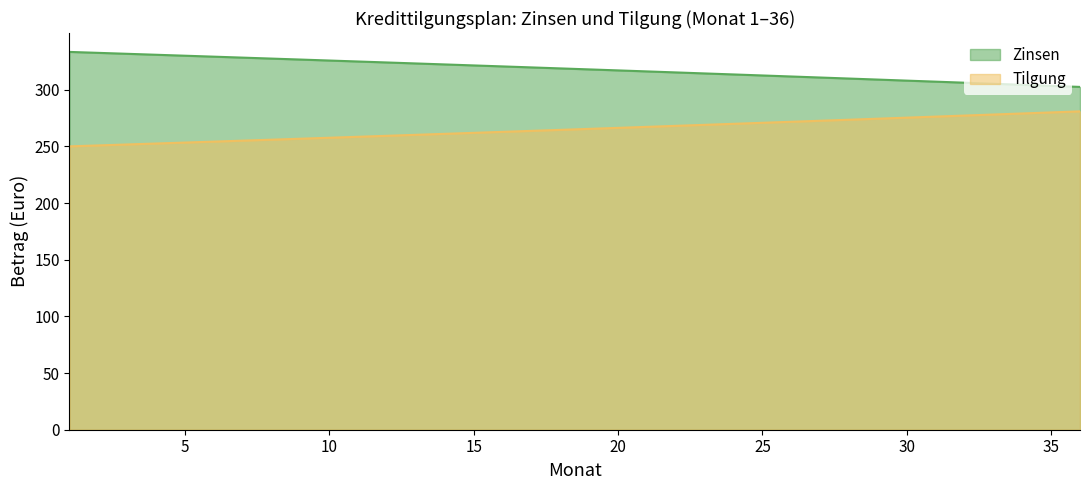

At which label is Zinsen closest to 317?

20